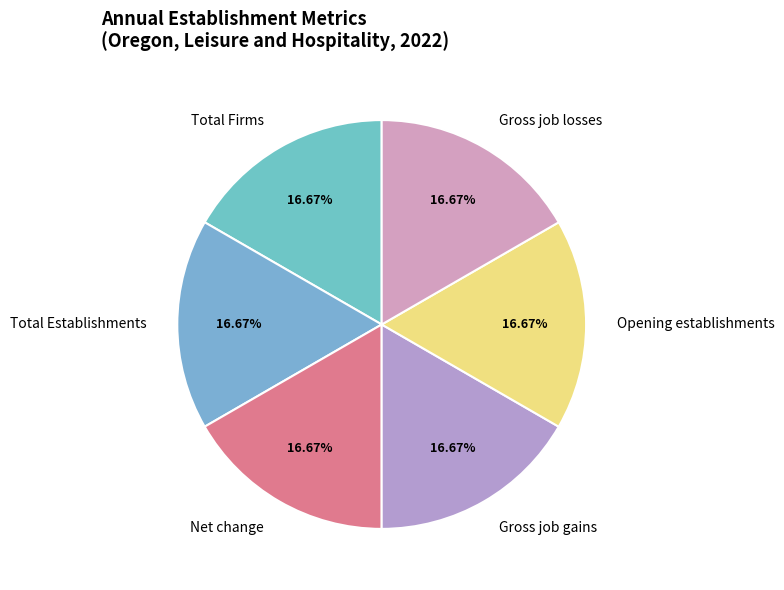

Count the number of slices in the pie.

6